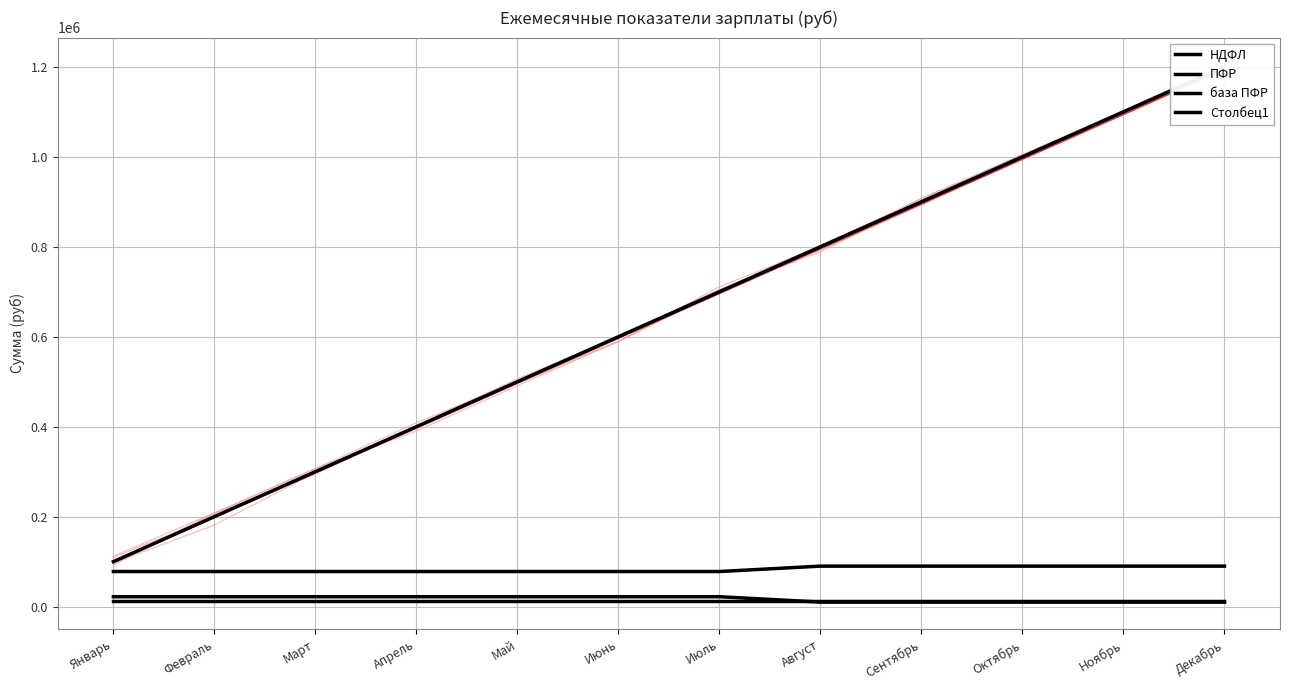

Reading left to right, transcribe all the data shown in this chart.

НДФЛ: 13000.0	13000.1	13000.3	13000.4	13000.5	13000.6	13000.8	13000.9	13001.0	13001.2	13001.3	13001.4
ПФР: 22000.0	22000.2	22000.4	22000.7	22000.9	22001.1	22001.3	10000.7	10000.8	10000.9	10001.0	10001.1
база ПФР: 100000.0	200001.0	300003.0	400006.0	500010.0	600015.0	700021.0	800028.0	900036.0	1000045.0	1100055.0	1200066.0
Столбец1: 78000.0	78000.8	78001.6	78002.3	78003.1	78003.9	78004.7	90006.3	90007.2	90008.1	90009.0	90009.9